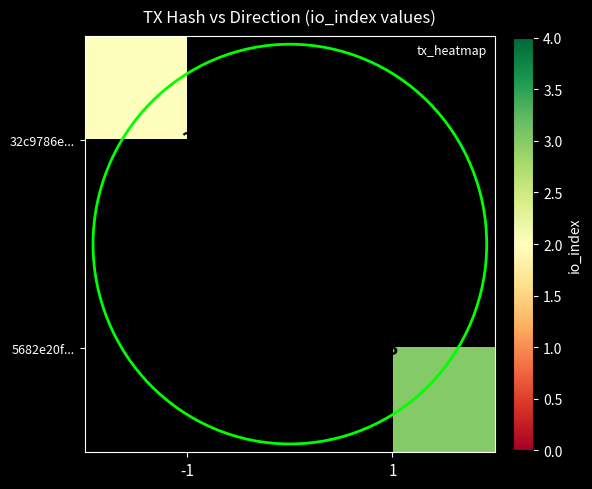

The value of 32c9786e... at -1 is 2. True or false?

True